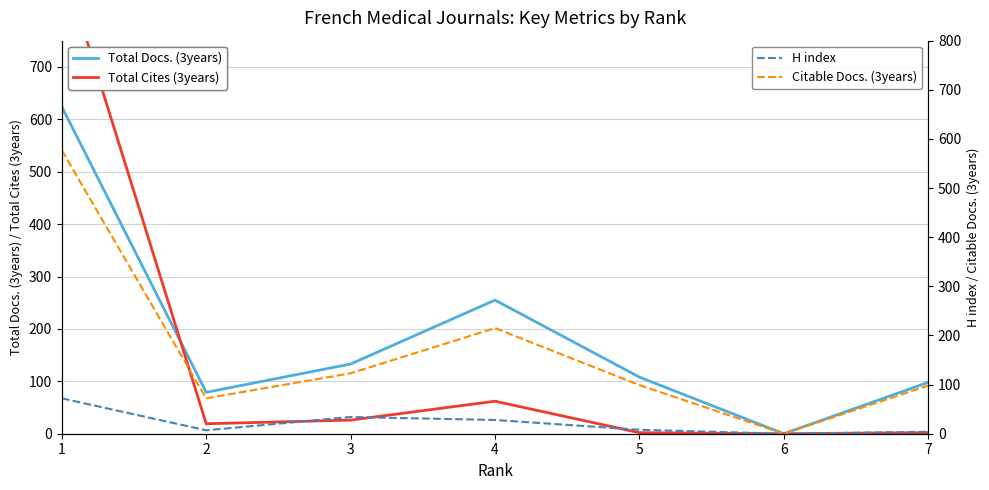

Is it true that H index equals 28 at 4?

True